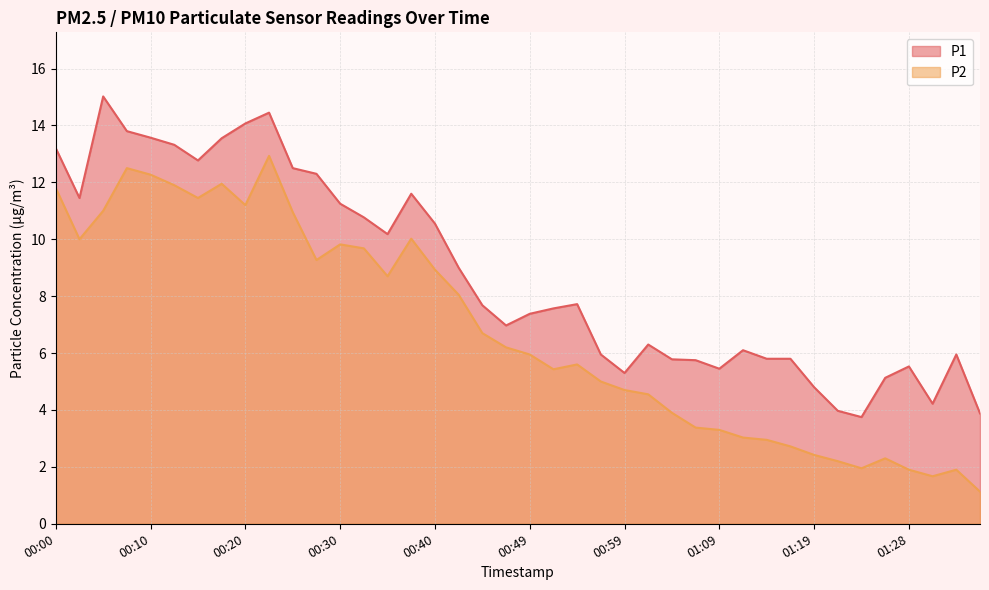

Where is the first local maximum for P1?

00:05